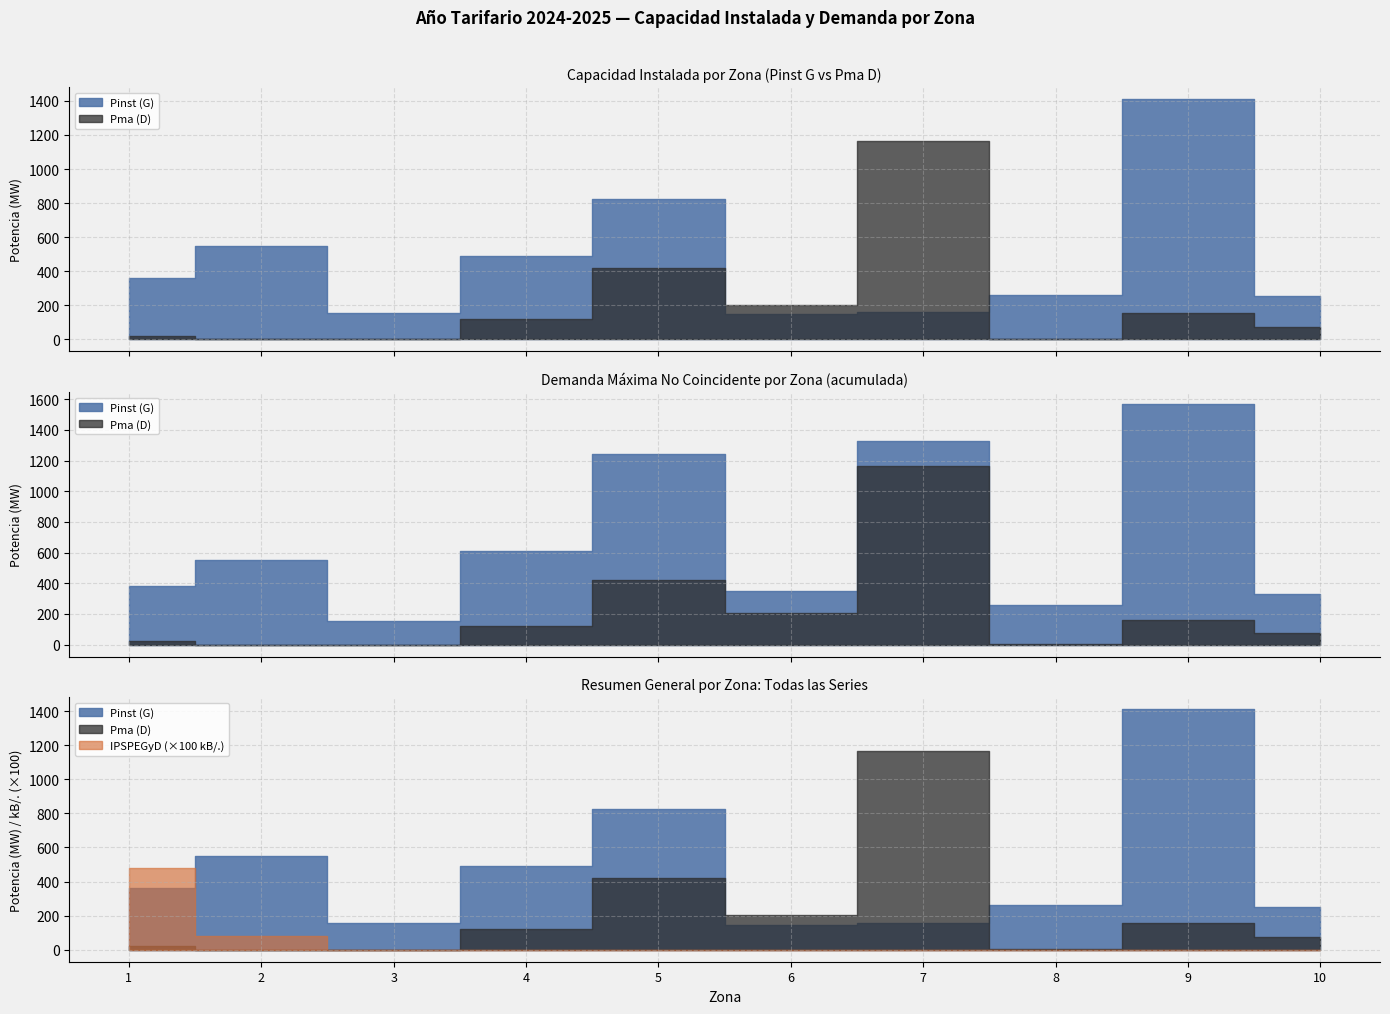

List the labels in order of Pma (D) value, largest first.

7, 5, 6, 9, 4, 10, 1, 8, 3, 2